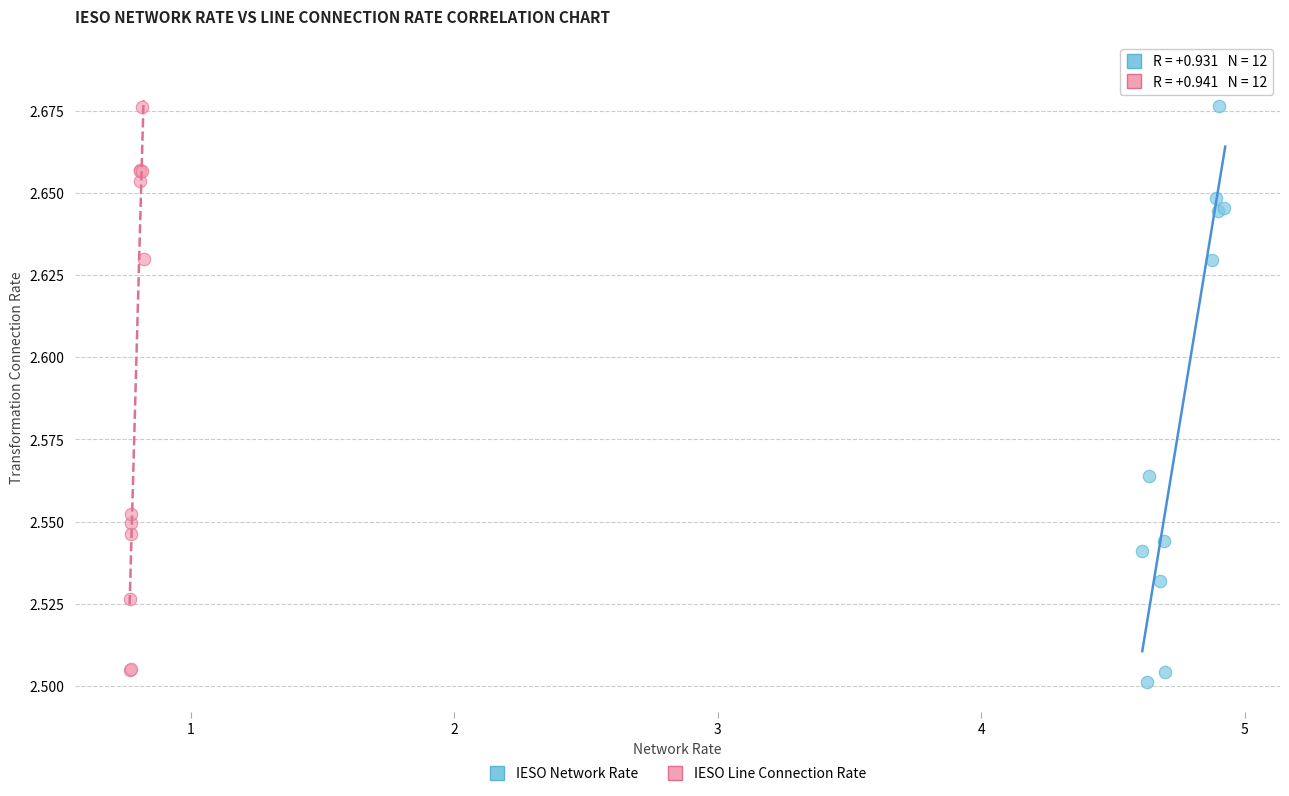

Which series has the widest spread of Y values?

IESO Network Rate